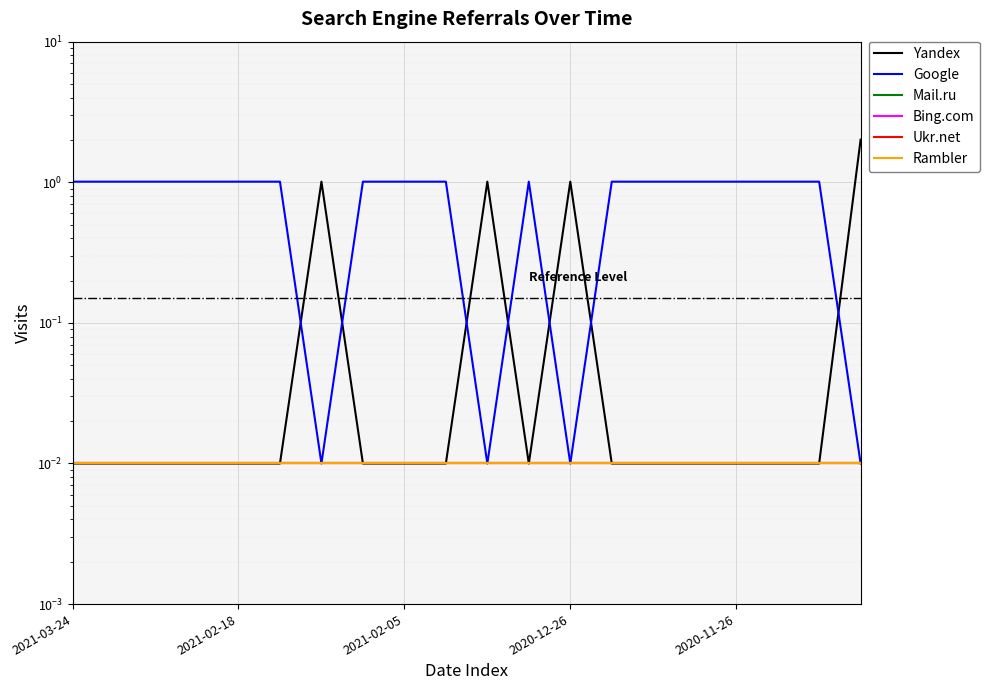

Reading left to right, what are all the values shown in this chart?

Yandex: 0.0	0.0	0.0	0.0	0.0	0.0	1.0	0.0	0.0	0.0	1.0	0.0	1.0	0.0	0.0	0.0	0.0	0.0	0.0	2.0
Google: 1.0	1.0	1.0	1.0	1.0	1.0	0.0	1.0	1.0	1.0	0.0	1.0	0.0	1.0	1.0	1.0	1.0	1.0	1.0	0.0
Mail.ru: 0.0	0.0	0.0	0.0	0.0	0.0	0.0	0.0	0.0	0.0	0.0	0.0	0.0	0.0	0.0	0.0	0.0	0.0	0.0	0.0
Bing.com: 0.0	0.0	0.0	0.0	0.0	0.0	0.0	0.0	0.0	0.0	0.0	0.0	0.0	0.0	0.0	0.0	0.0	0.0	0.0	0.0
Ukr.net: 0.0	0.0	0.0	0.0	0.0	0.0	0.0	0.0	0.0	0.0	0.0	0.0	0.0	0.0	0.0	0.0	0.0	0.0	0.0	0.0
Rambler: 0.0	0.0	0.0	0.0	0.0	0.0	0.0	0.0	0.0	0.0	0.0	0.0	0.0	0.0	0.0	0.0	0.0	0.0	0.0	0.0